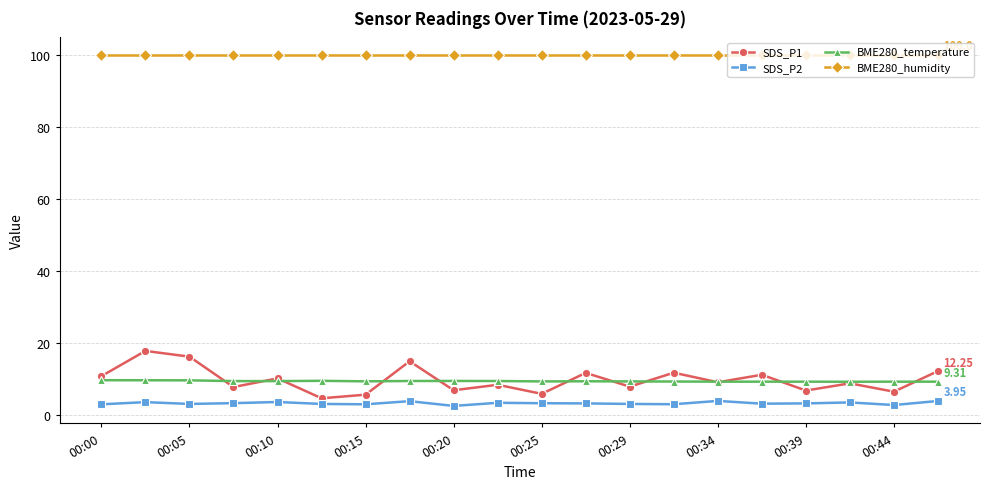

True or false: BME280_temperature and BME280_humidity intersect in this chart.

False